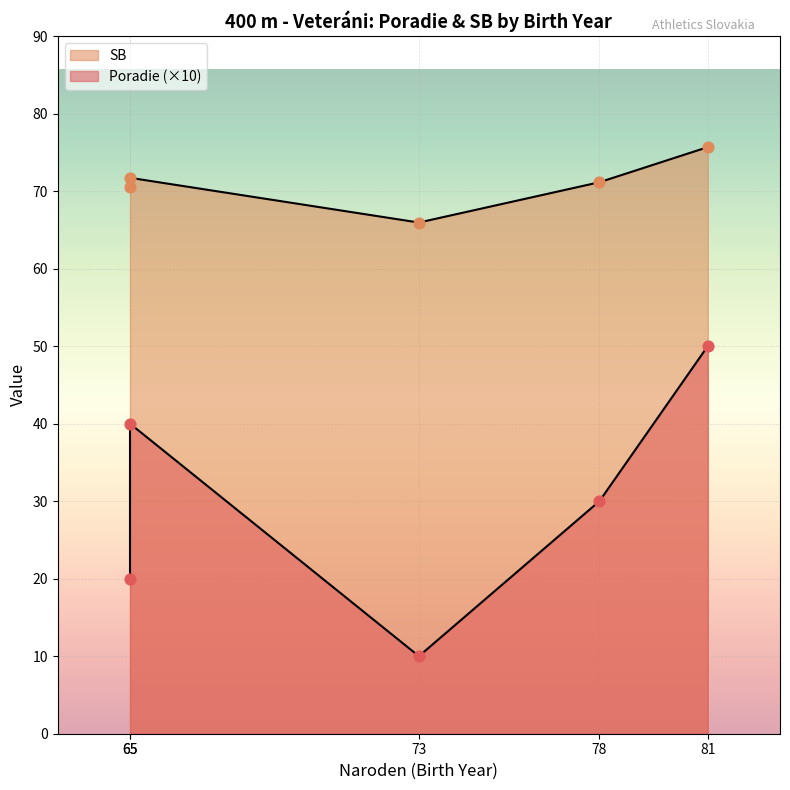

Which series contains the lowest Y value?

Poradie